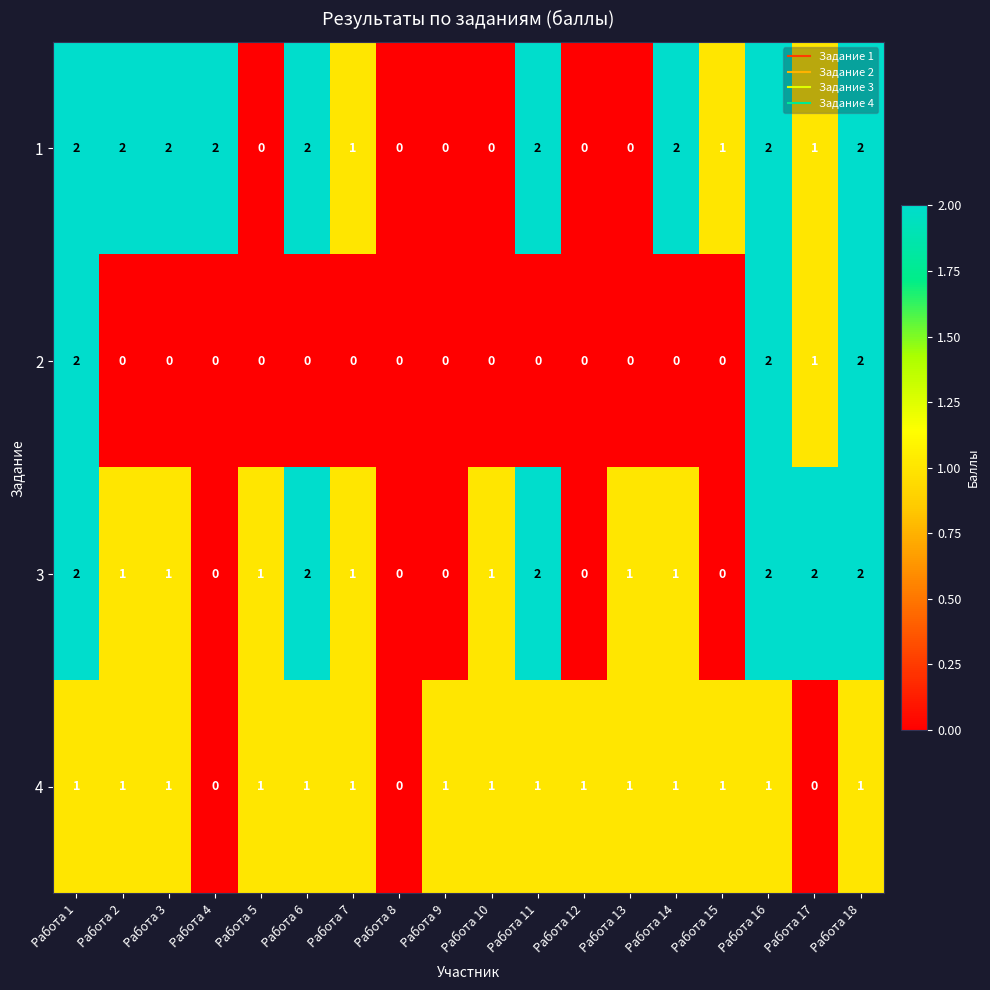

What is the sum of all 3 values?

19